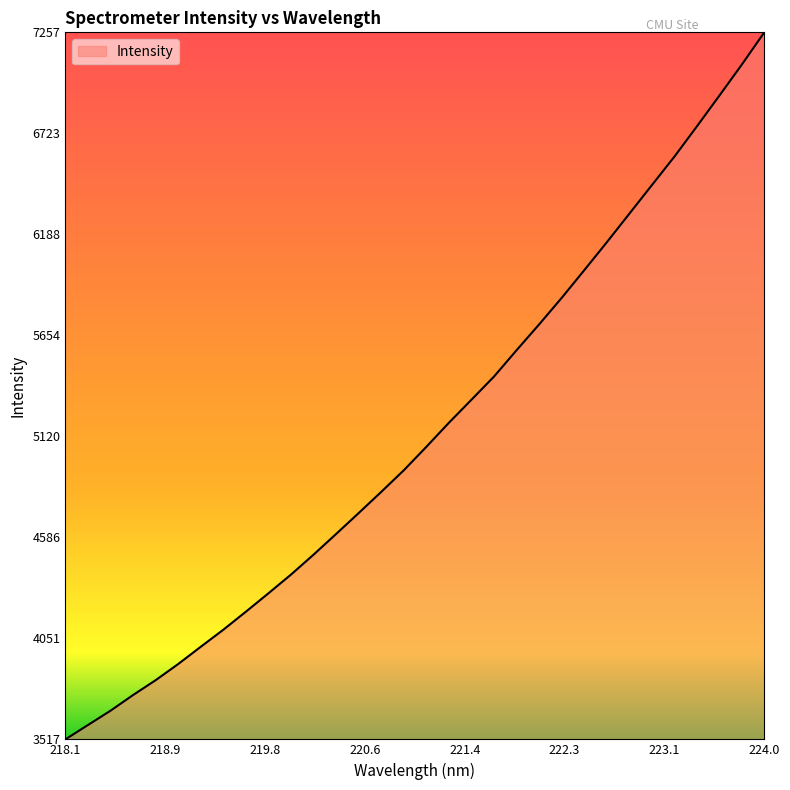

How many lines are shown in the chart?

1